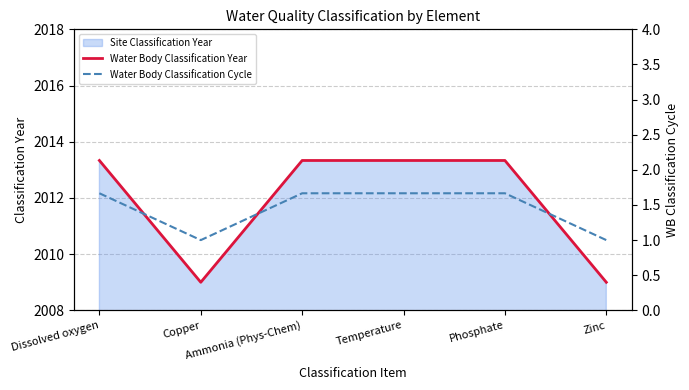

Is it true that Water Body Classification Year equals 2013.3 at Phosphate?

True